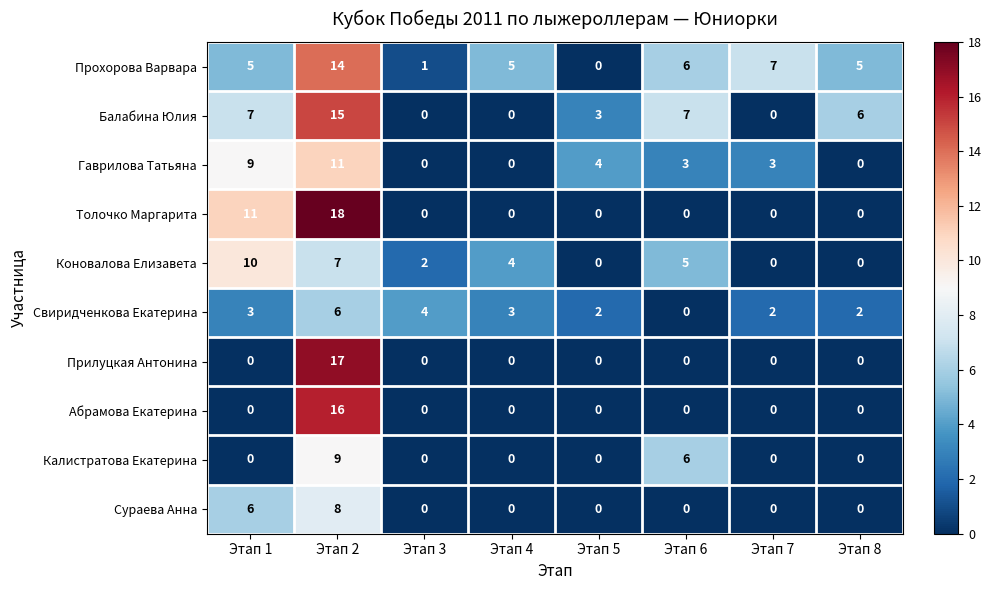

How many values in Абрамова Екатерина are above zero?

1